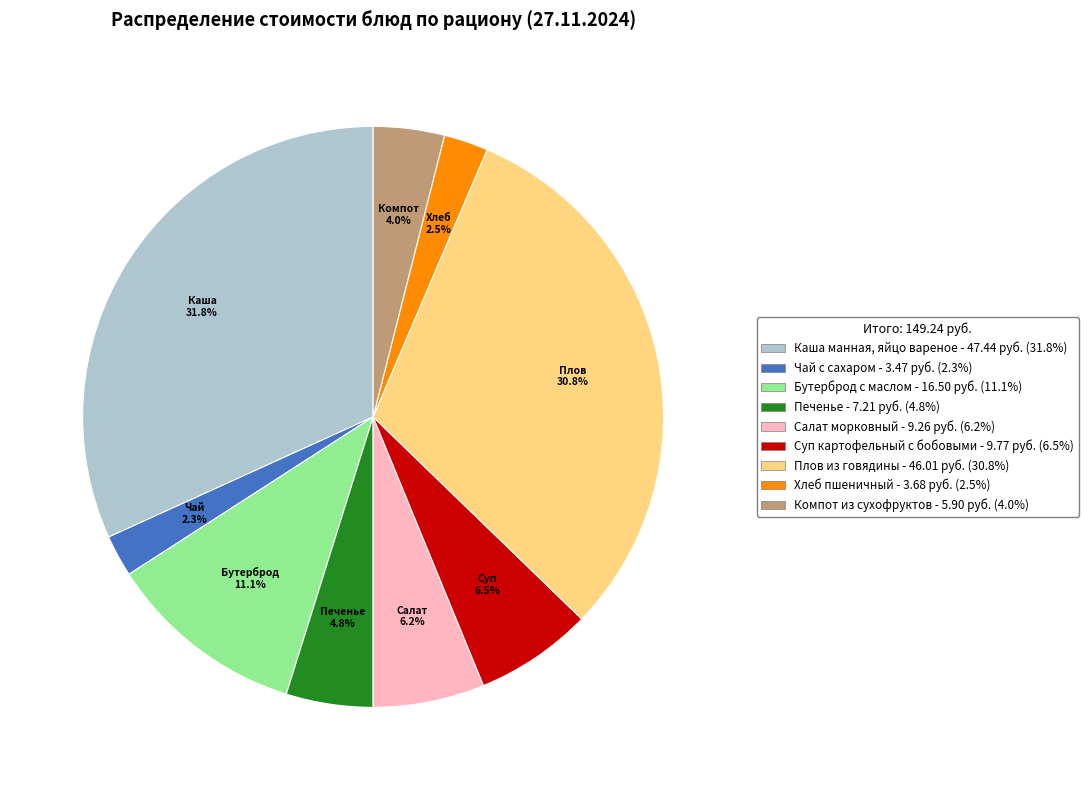

How much of the chart is everything except Плов из говядины - 46.01 руб. (30.8%)?

69.2%